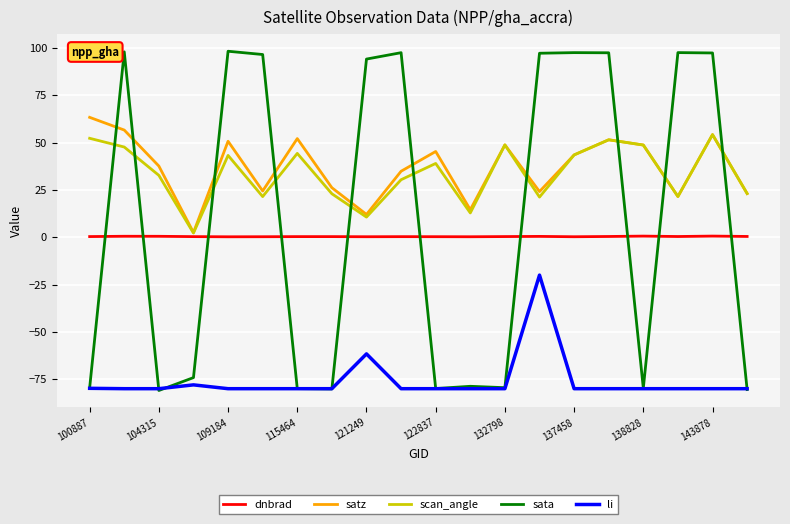

List the series in order of their peak value, highest first.

sata, satz, scan_angle, dnbrad, li